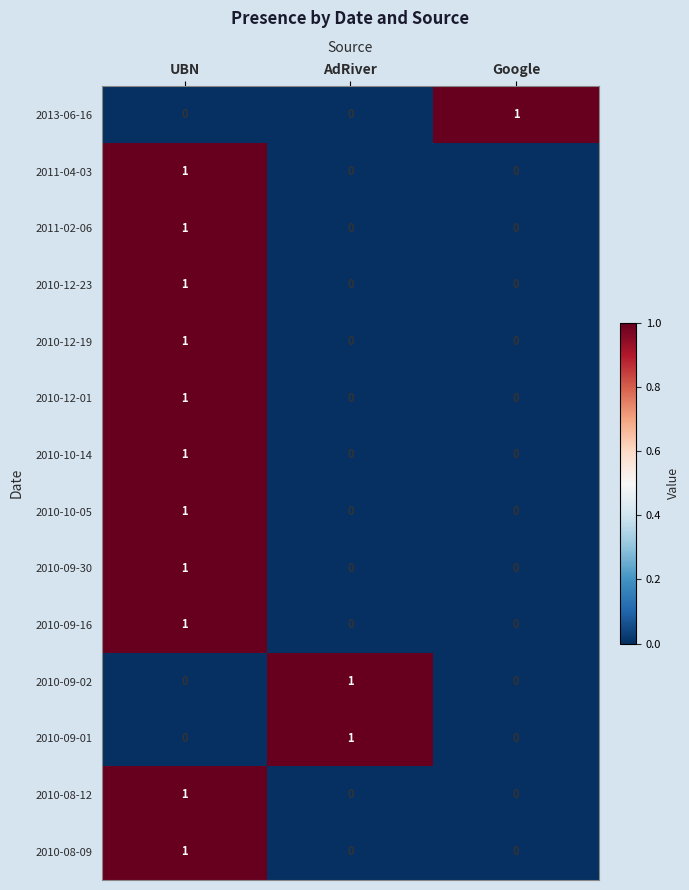

The value of 2011-02-06 at Google is 0. True or false?

True